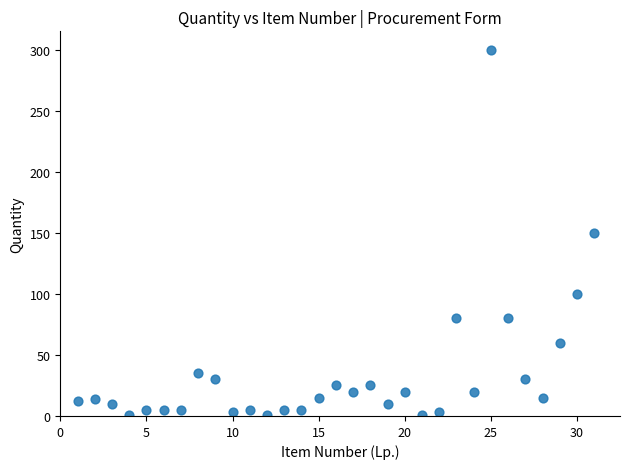

What is the range of Y values (max minus min)?

299